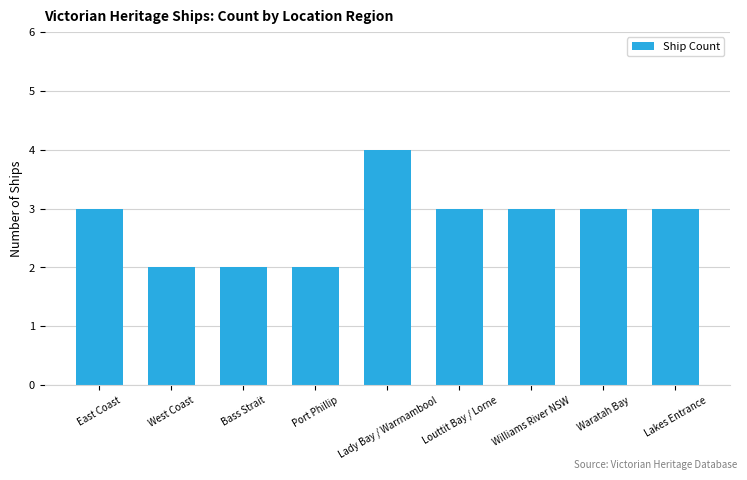

What is the average value?

3